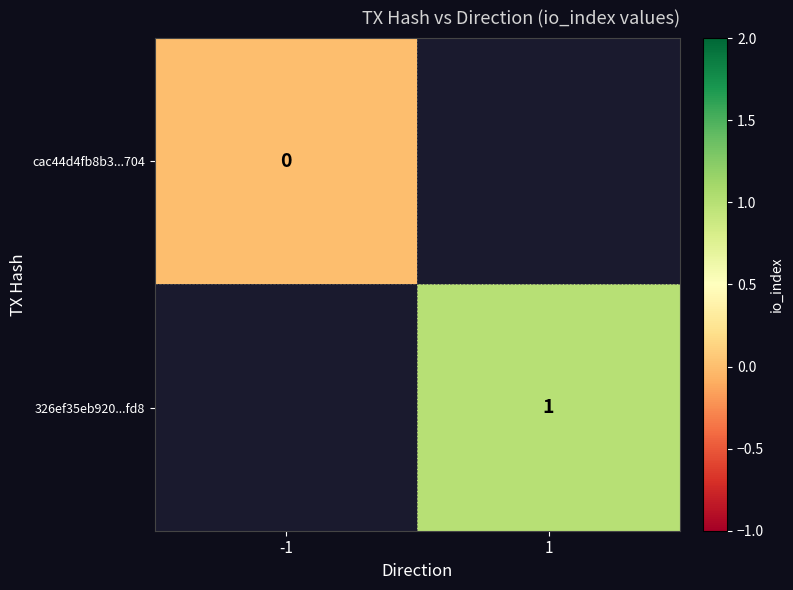

Is the value of 326ef35eb920...fd8 at 1 greater than the value of cac44d4fb8b3...704 at -1?

Yes